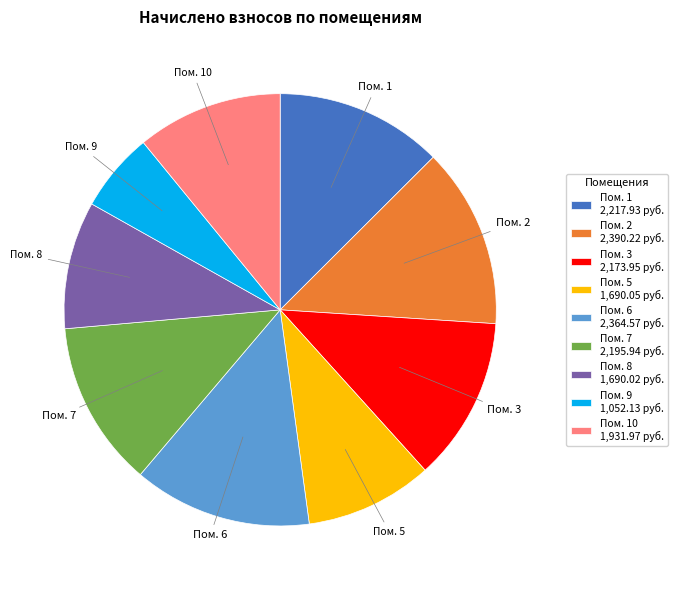

Which category has the smallest portion of the pie?

Пом. 9 1,052.13 руб.